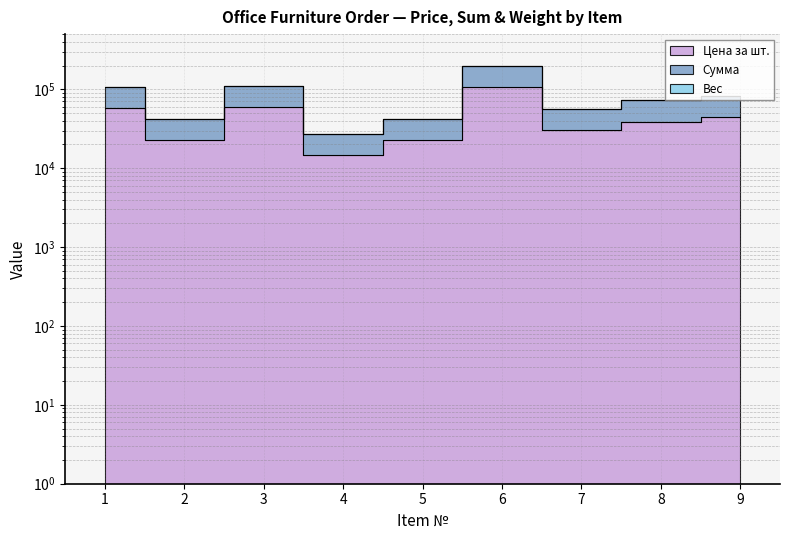

How many lines are shown in the chart?

2